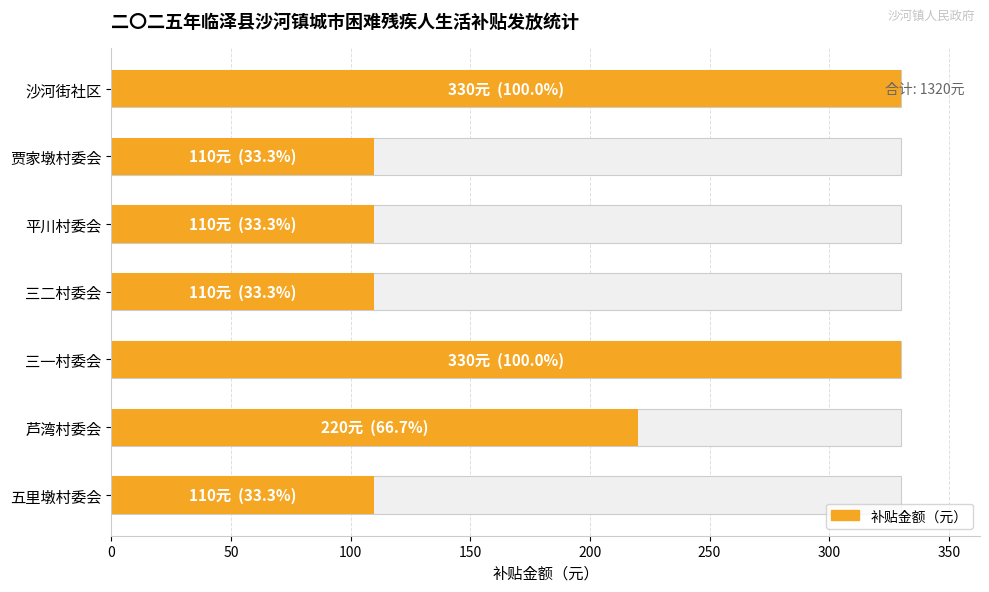

Is it true that the value at 贾家墩村委会 is 169?

False